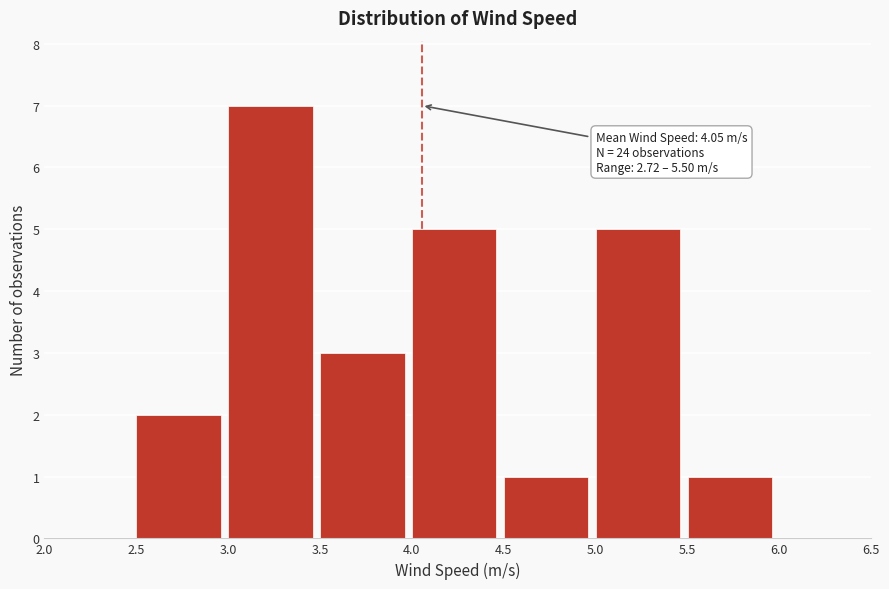

Which range on the x-axis has the tallest bar?

3.0 to 3.5